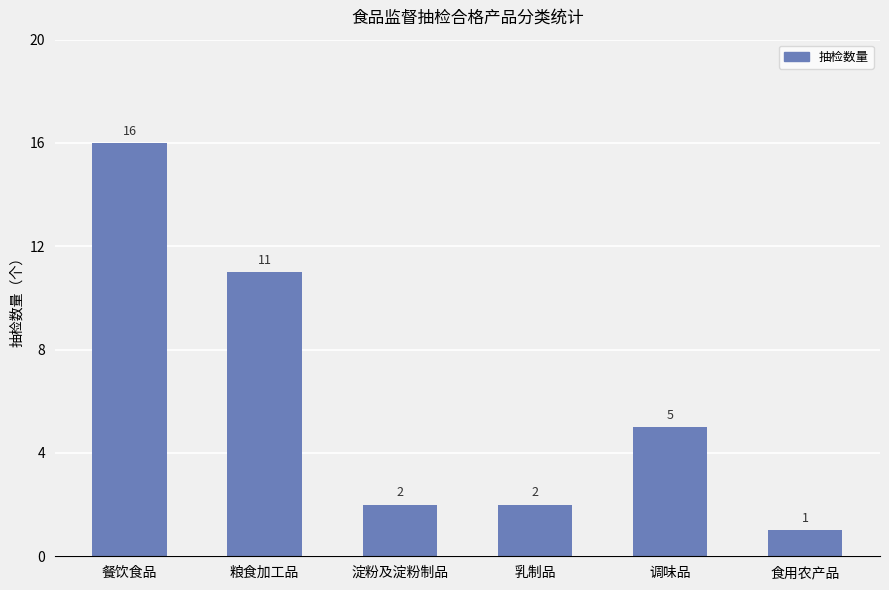

Is it true that the value at 餐饮食品 is 10?

False